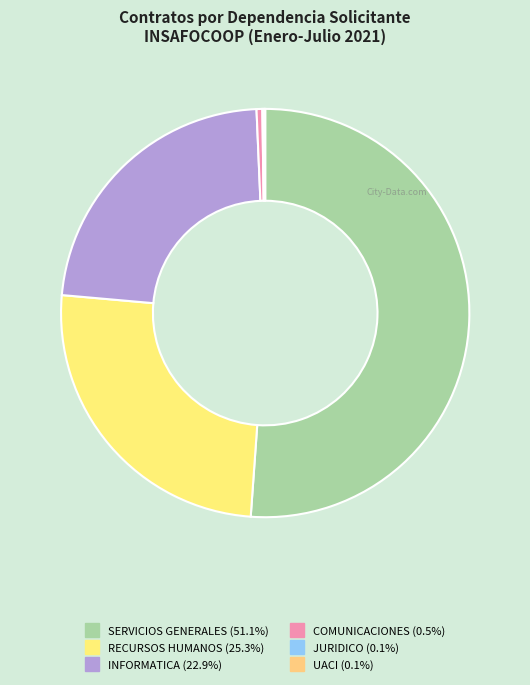

Count the number of slices in the pie.

6